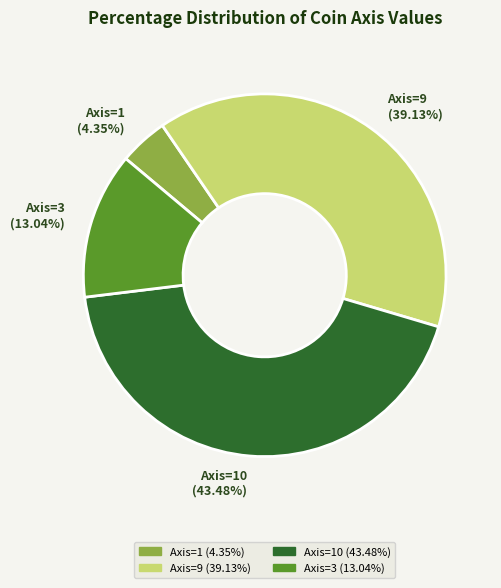

Approximately how many times larger is the value at Axis=3 (13.04%) compared to Axis=1 (4.35%)?

3.0